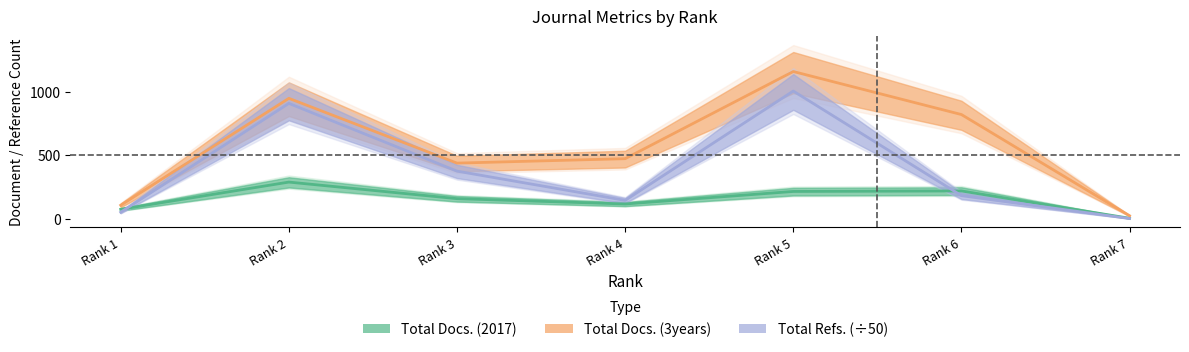

Reading left to right, what are all the values shown in this chart?

Total Docs. (2017): 73.0	288.0	157.0	115.0	214.0	218.0	2.0
Total Docs. (3years): 105.0	950.0	438.0	473.0	1162.0	822.0	22.0
Total Refs.: 50.0	910.2	374.6	143.3	1007.7	181.0	0.0